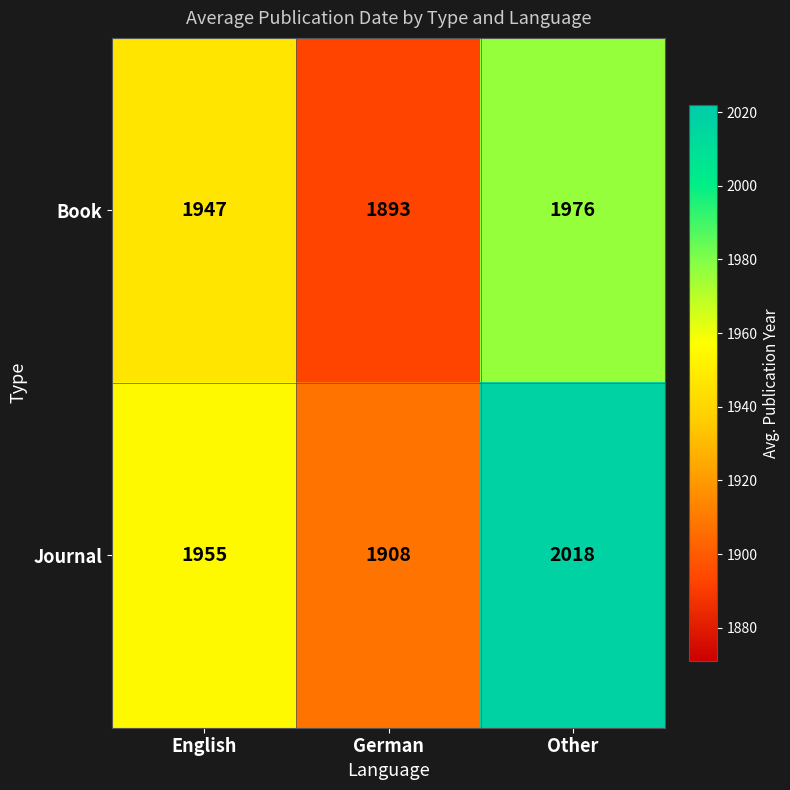

What is the smallest value displayed?

1893